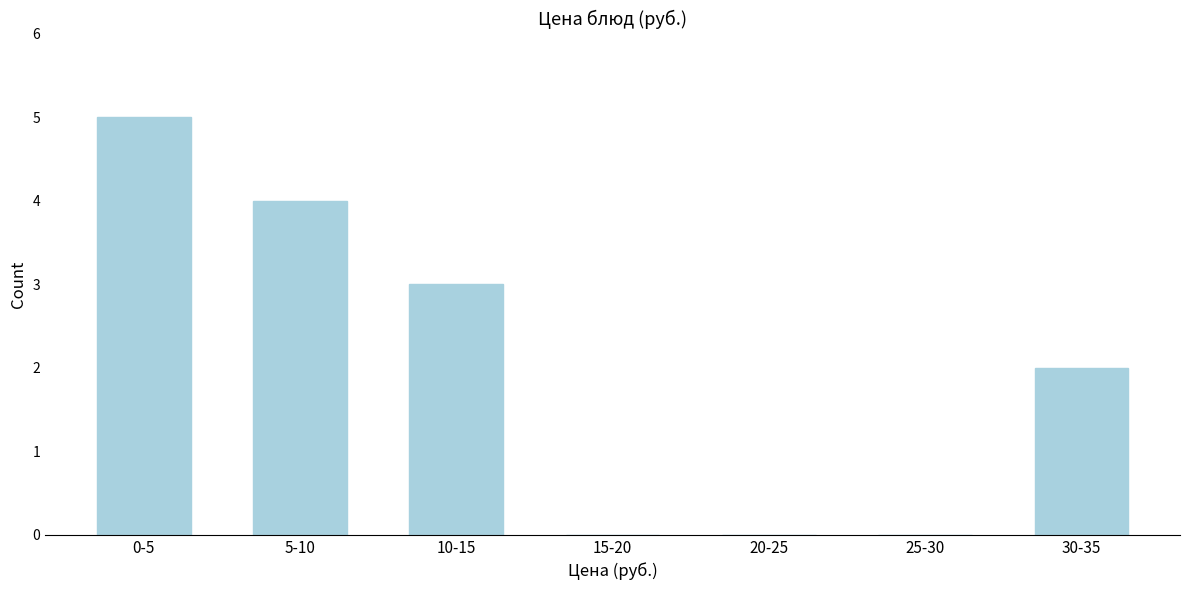

Reading left to right, transcribe all the data shown in this chart.

0-5=5	5-10=4	10-15=3	15-20=0	20-25=0	25-30=0	30-35=2